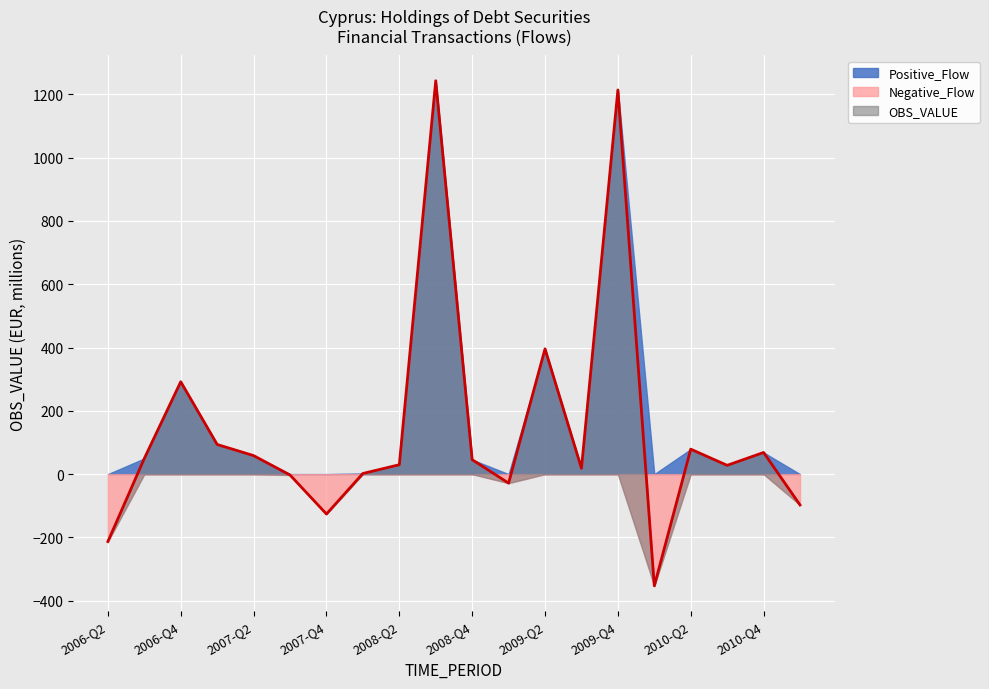

How many values in OBS_VALUE are below zero?

6